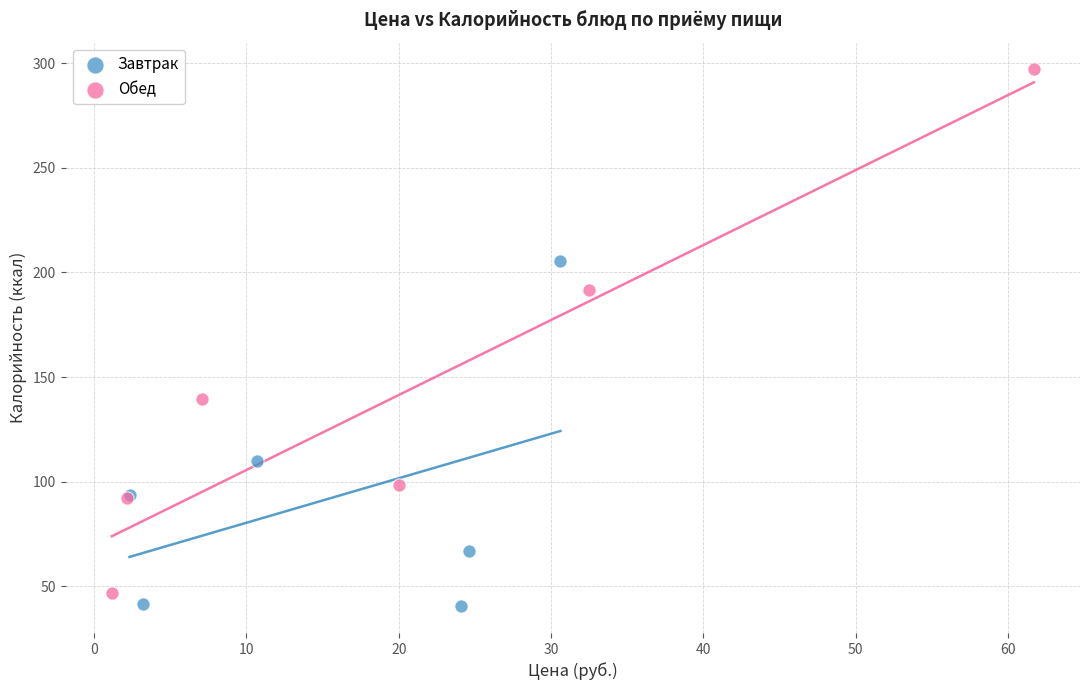

Which series reaches the minimum Y coordinate?

Завтрак